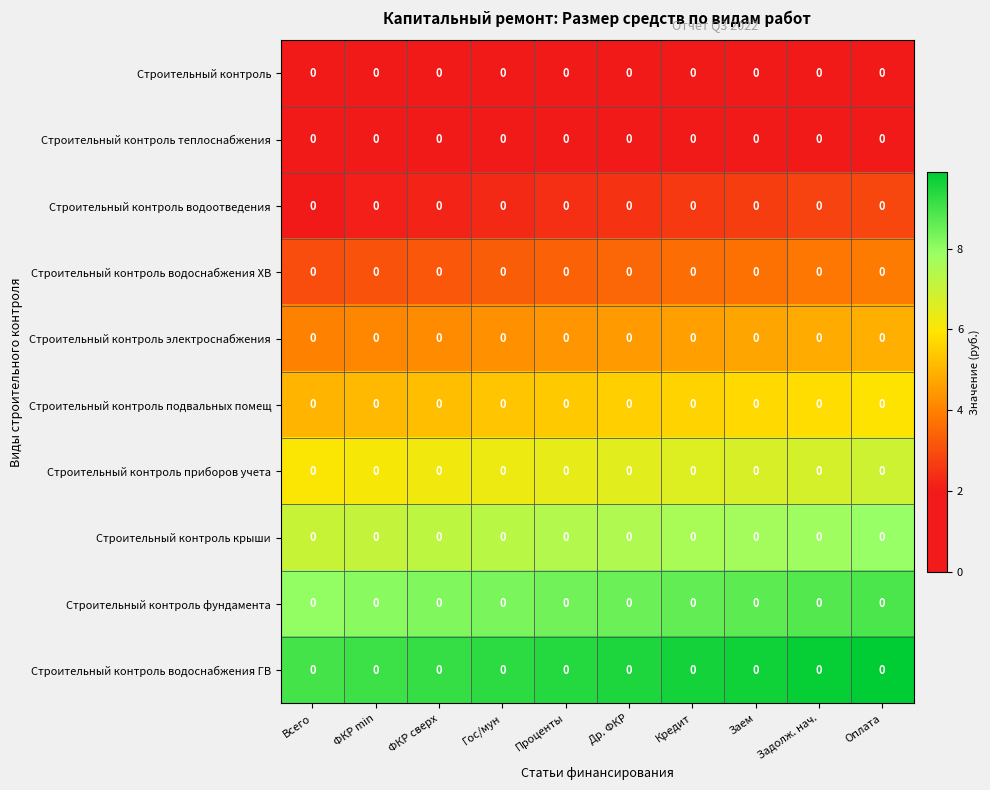

At which label is Строительный контроль closest to 0?

Всего